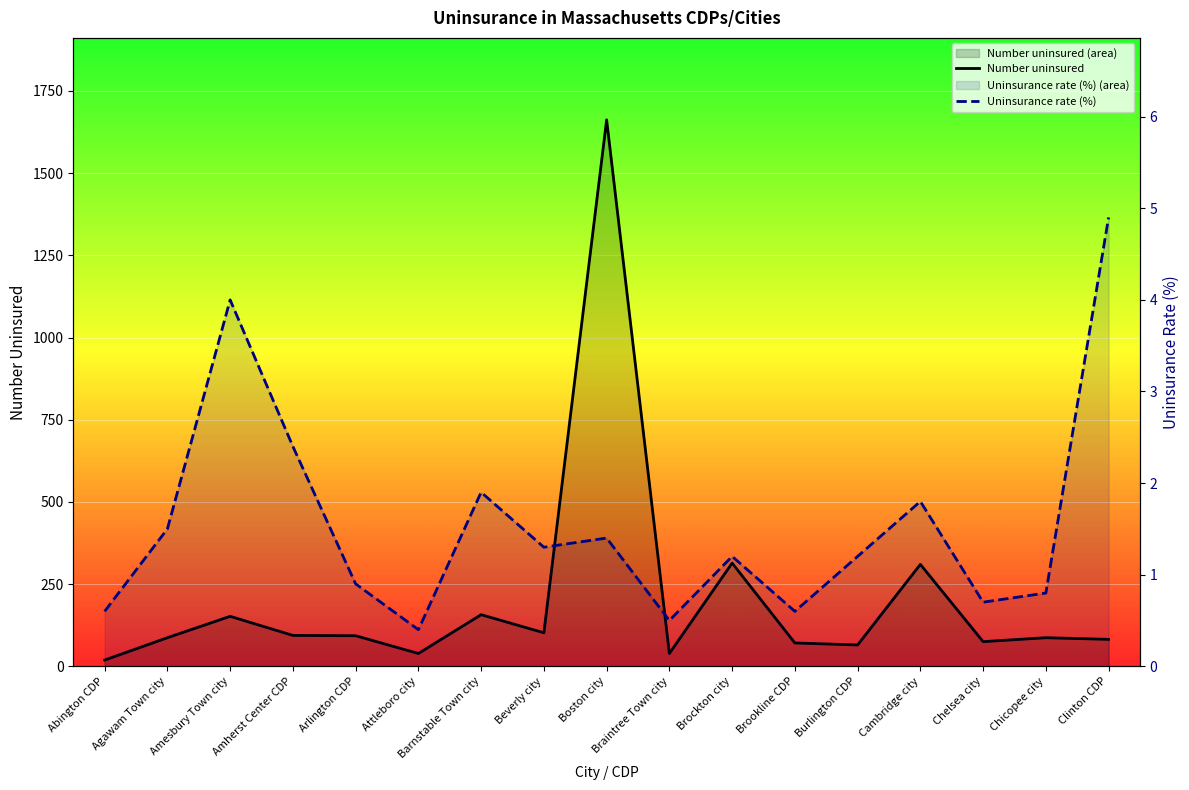

List the labels in order of Number uninsured value, smallest first.

Abington CDP, Attleboro city, Braintree Town city, Burlington CDP, Brookline CDP, Chelsea city, Clinton CDP, Agawam Town city, Chicopee city, Arlington CDP, Amherst Center CDP, Beverly city, Amesbury Town city, Barnstable Town city, Cambridge city, Brockton city, Boston city